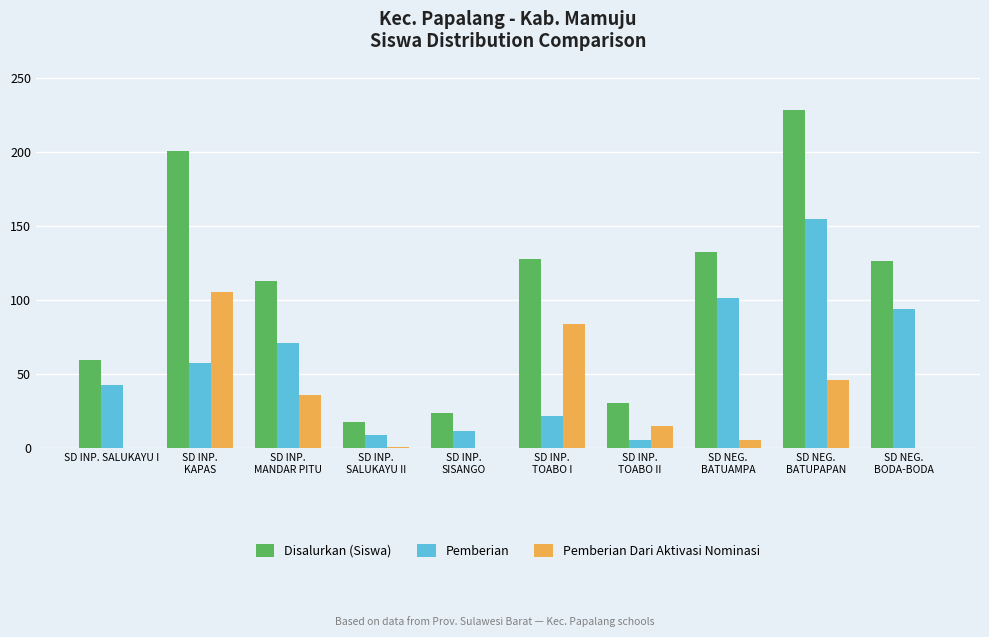

The Pemberian series shows 21 at SD INP. SALUKAYU I. True or false?

False